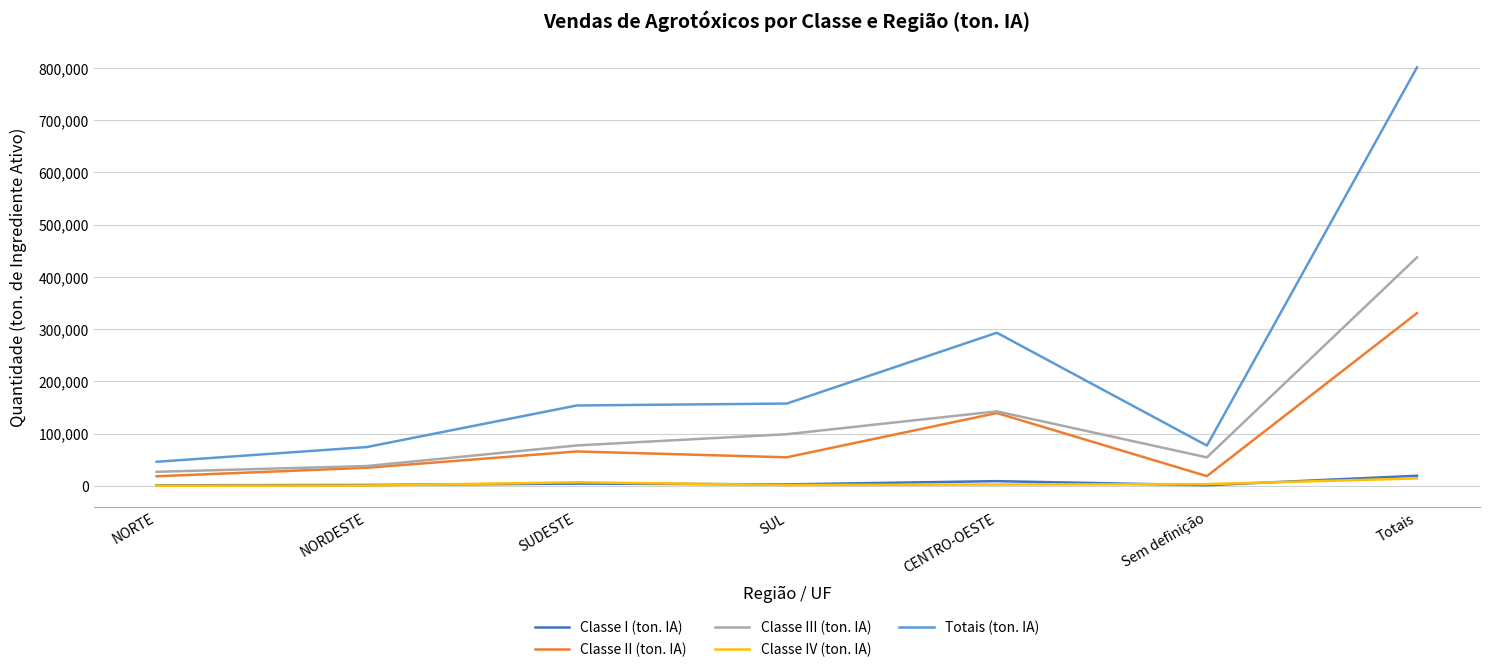

What is the average value of the Classe II (ton. IA) series?

94387.1